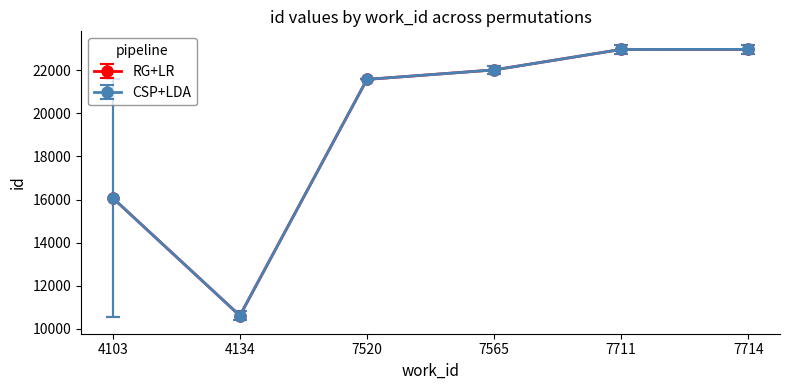

What is the difference between the maximum and minimum values in the RG+LR series?

12409